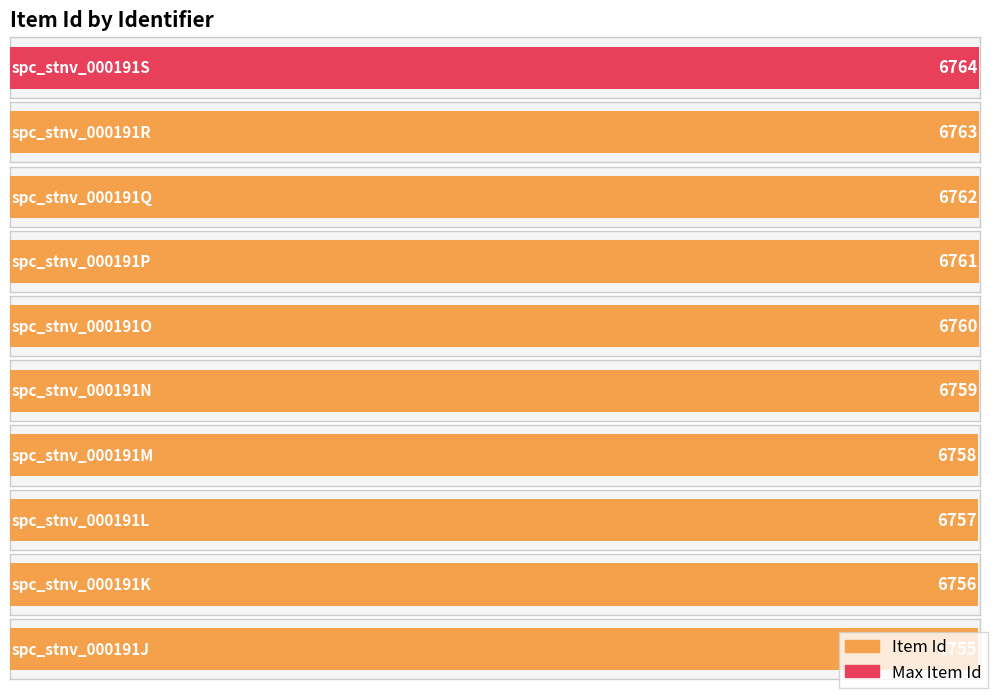

What is the difference between the second highest and second lowest values?

7